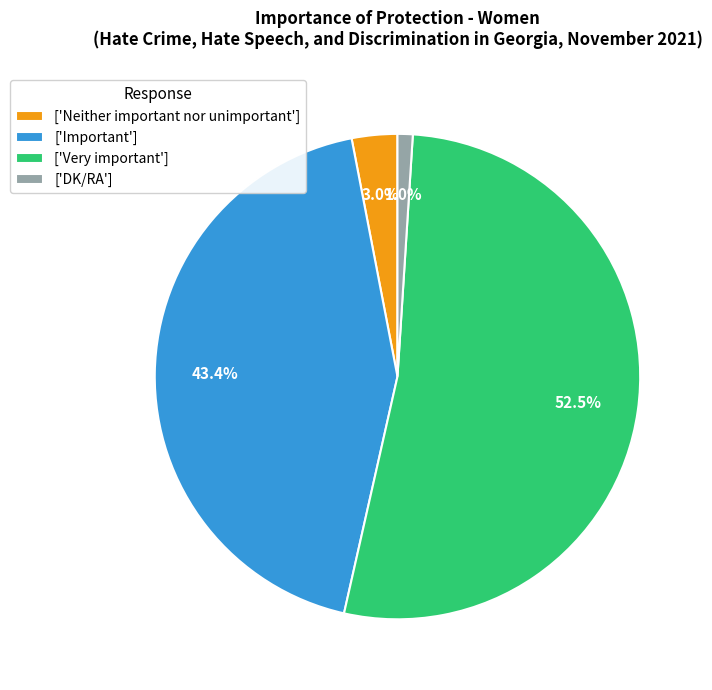

Rank the categories by value from lowest to highest.

['DK/RA'], ['Neither important nor unimportant'], ['Important'], ['Very important']